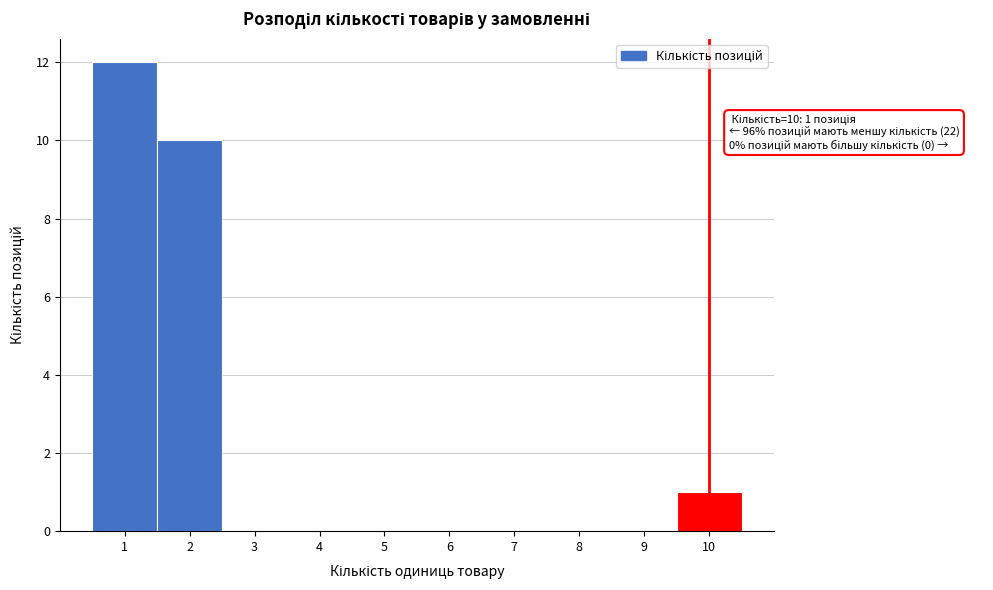

Which range on the x-axis has the tallest bar?

0.5 to 1.5